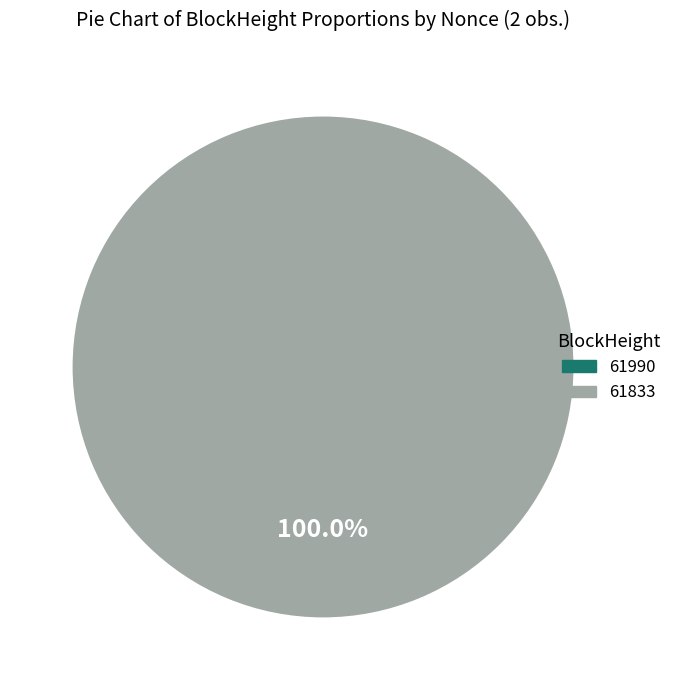

True or false: 61833 accounts for 100% of the total.

True